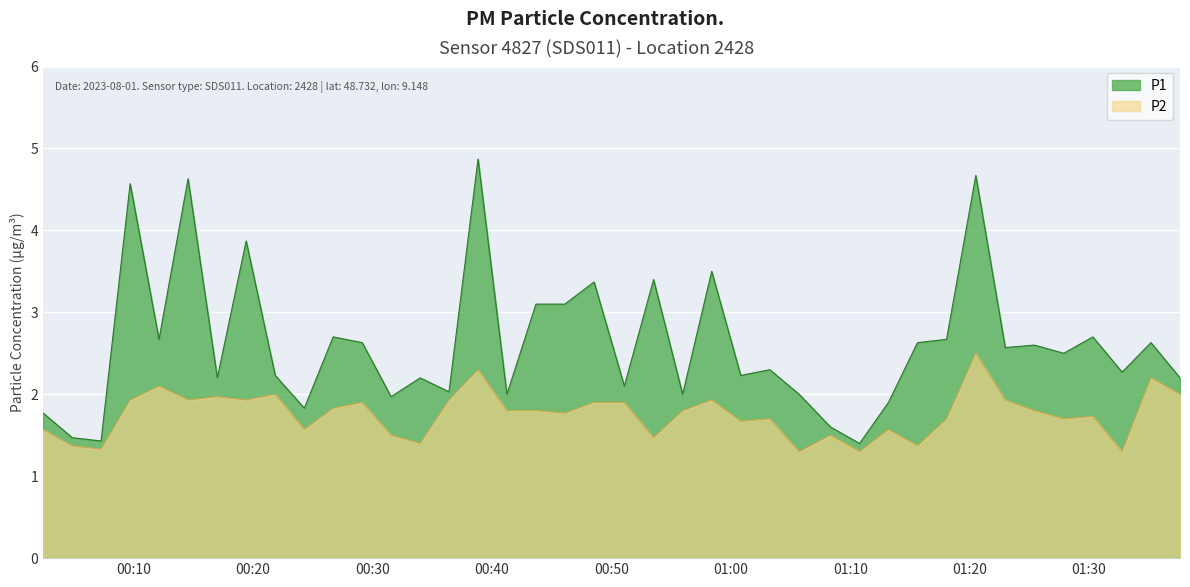

What is the difference between the maximum and minimum values in the P2 series?

1.2